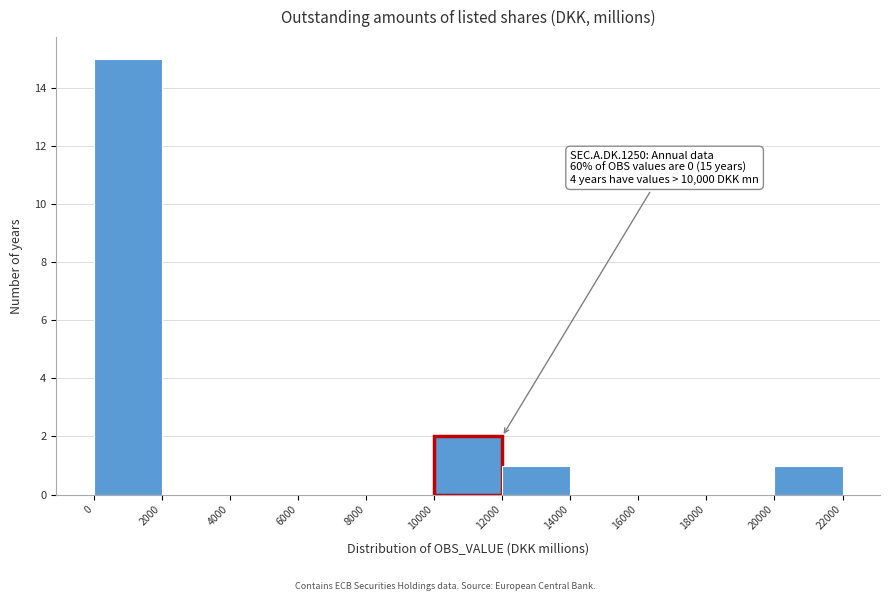

Which range on the x-axis has the tallest bar?

0 to 2000